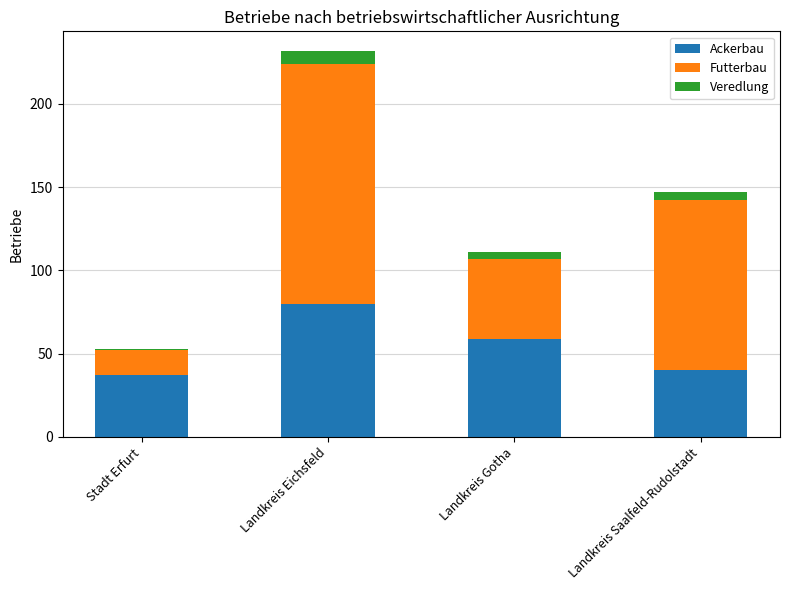

What is the total value across all series at Landkreis Gotha?

111